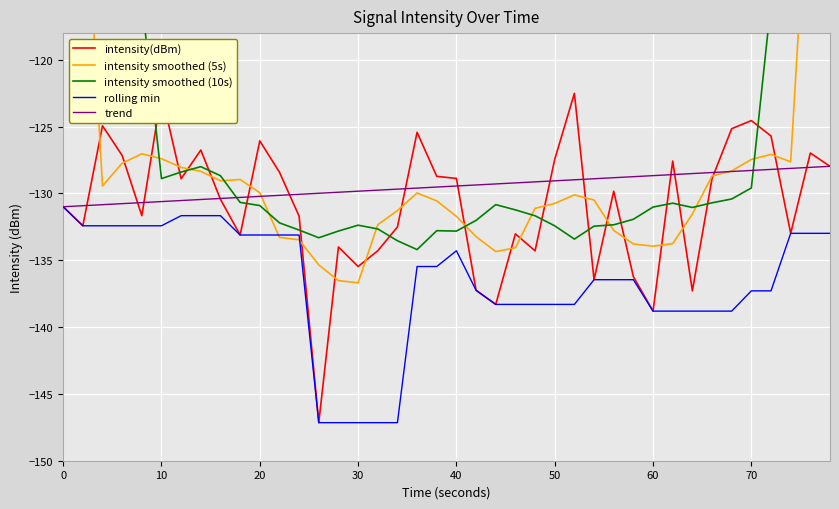

What is the maximum value for trend?

-128.0